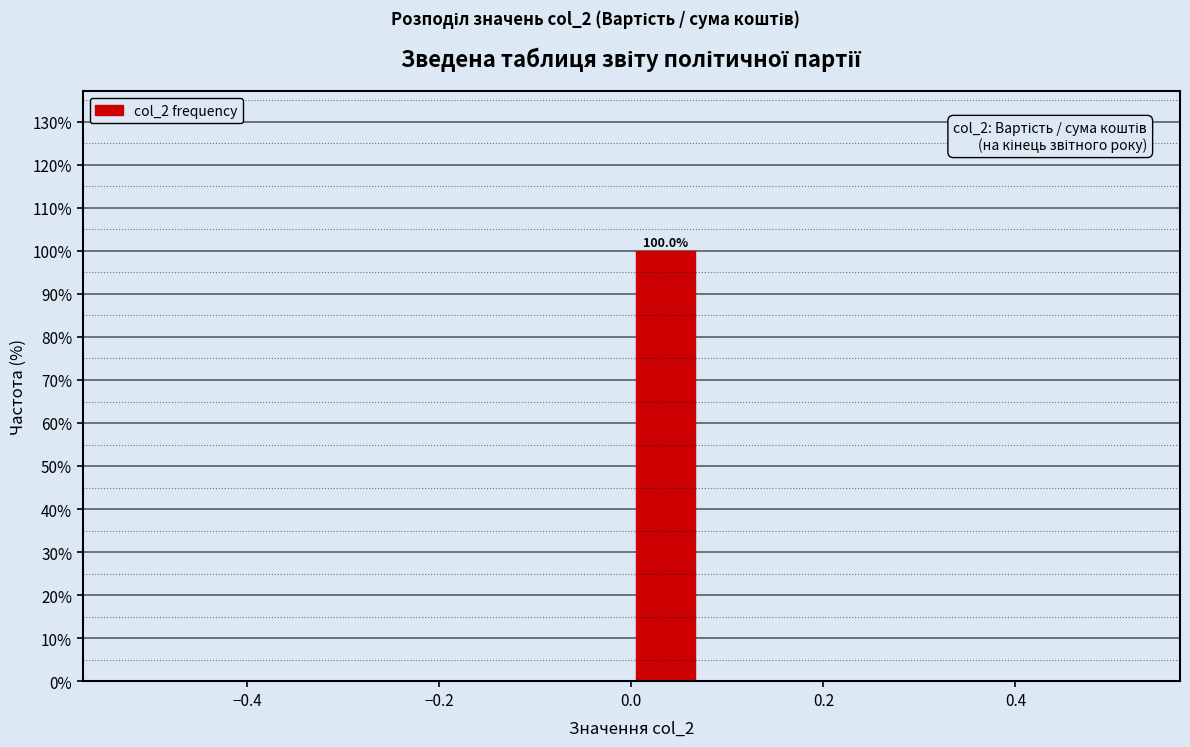

Read against the x-axis, roughly where is the centre of the tallest bar?

0.04